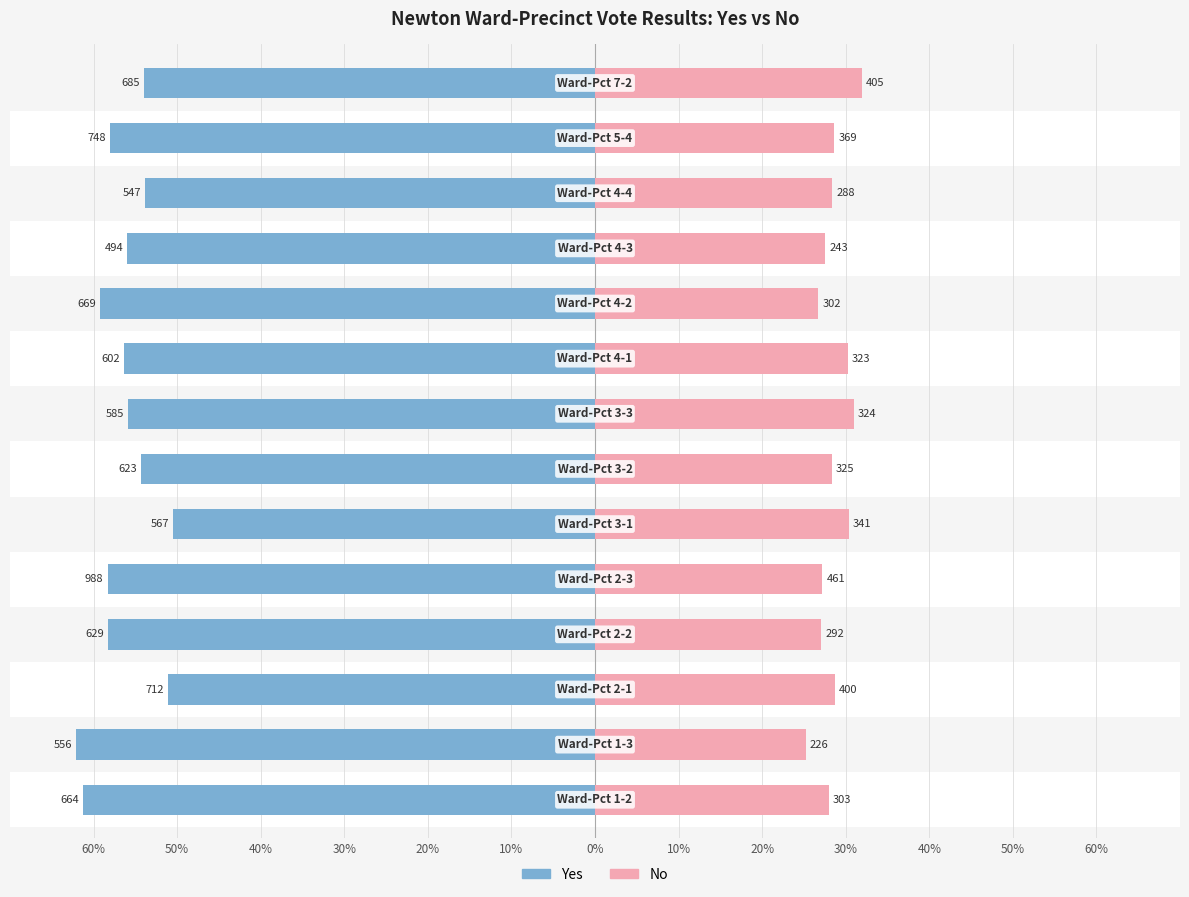

How many data points in Yes are above 56?

7